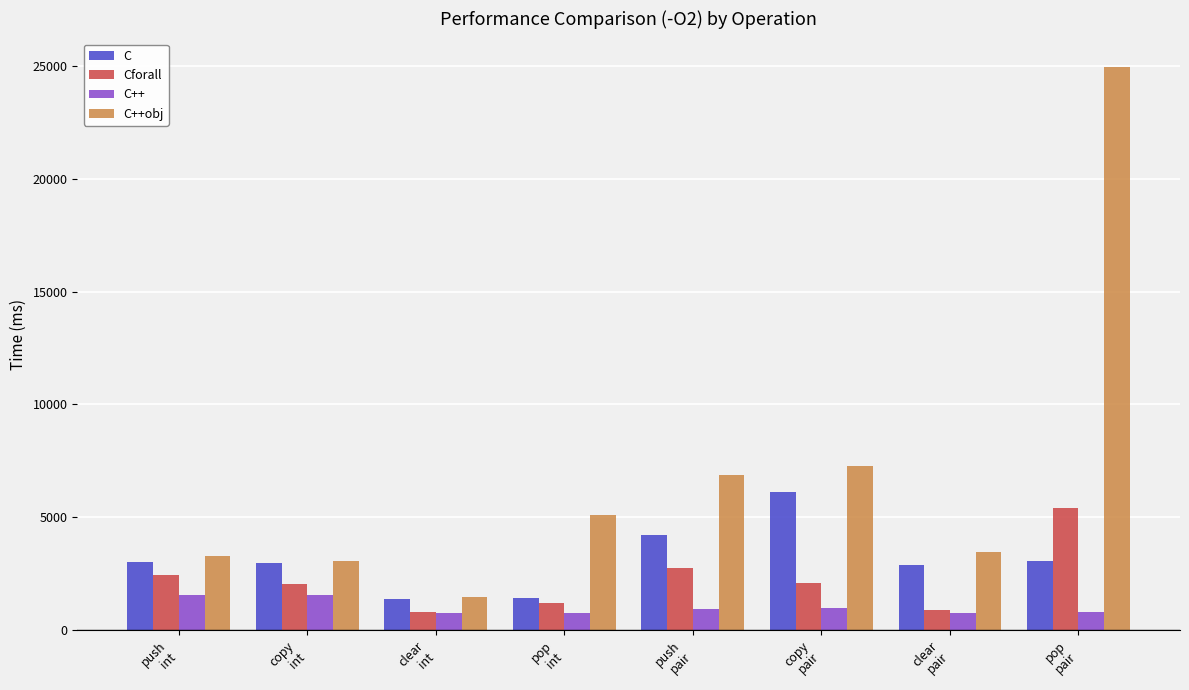

Which series has the largest total across all categories?

C++obj